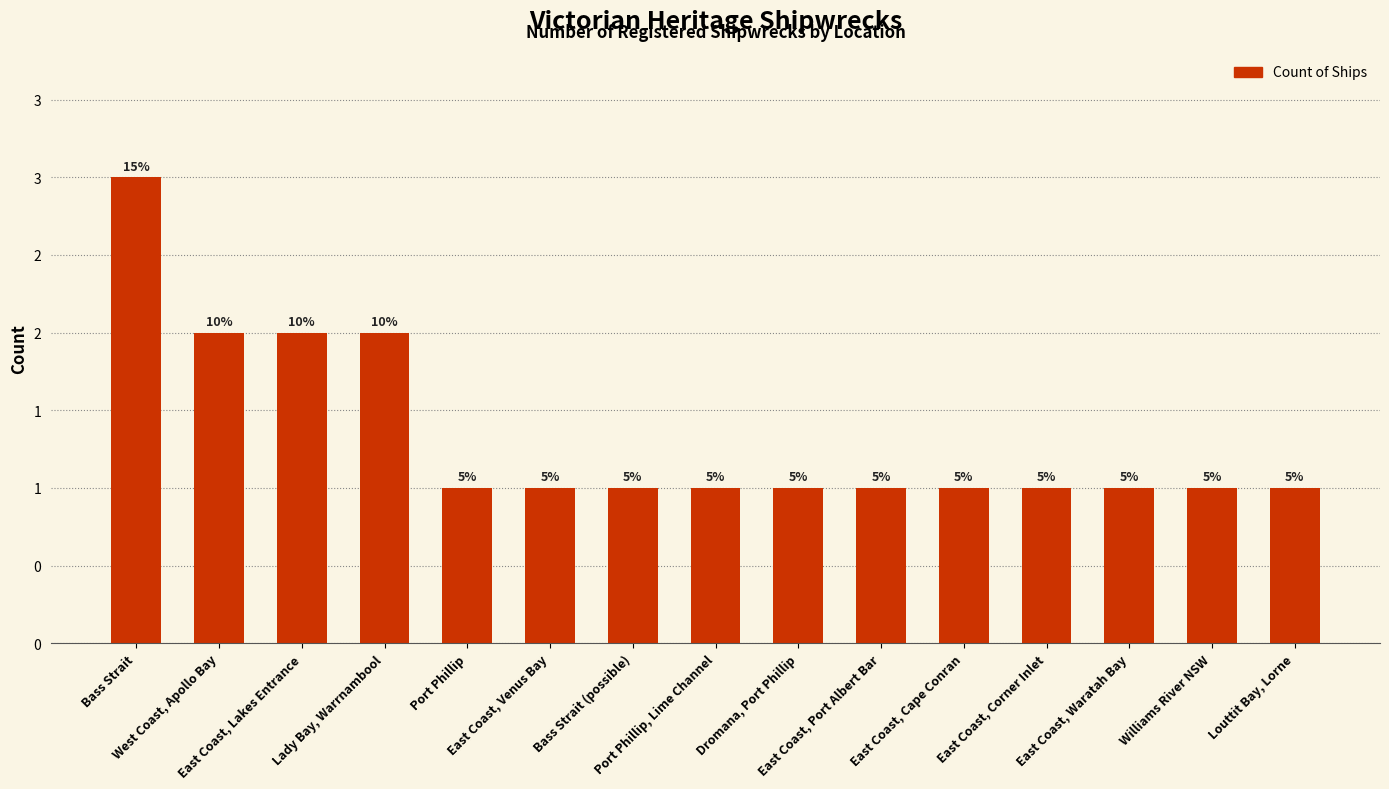

How many values are between 1 and 2?

14